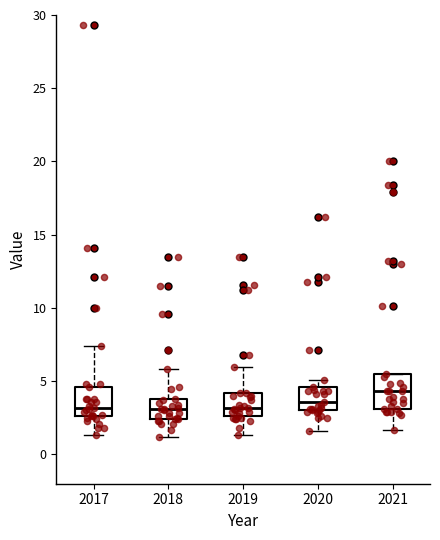

Where does the median line of the box at x = 2018 sit on the y-axis? The values are not printed on the chart, so give them approximately, as read against the axis.

3.0